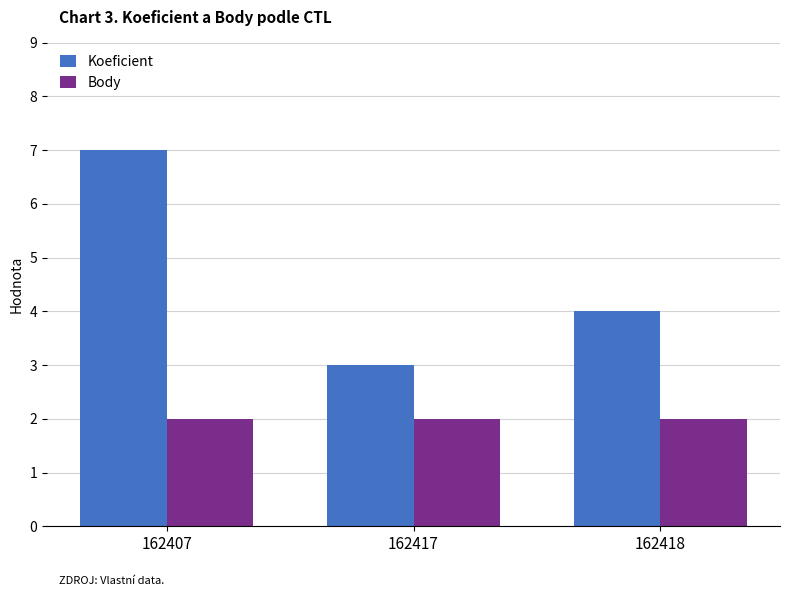

What is the value of the Koeficient bar at the 2nd from the left?

3